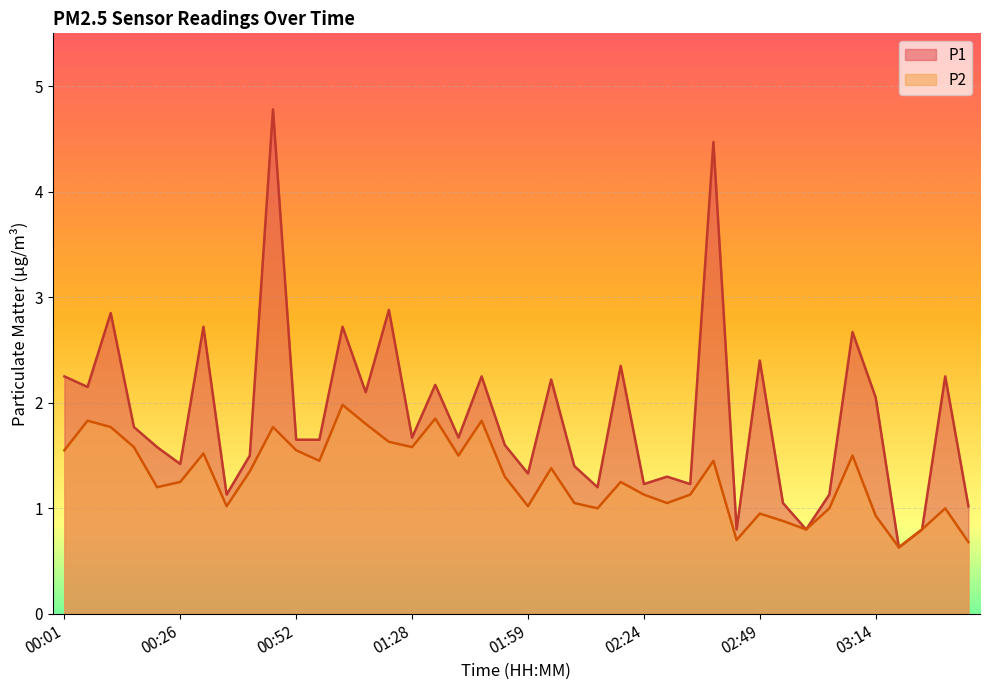

At which category is the sum across all series the highest?

00:46